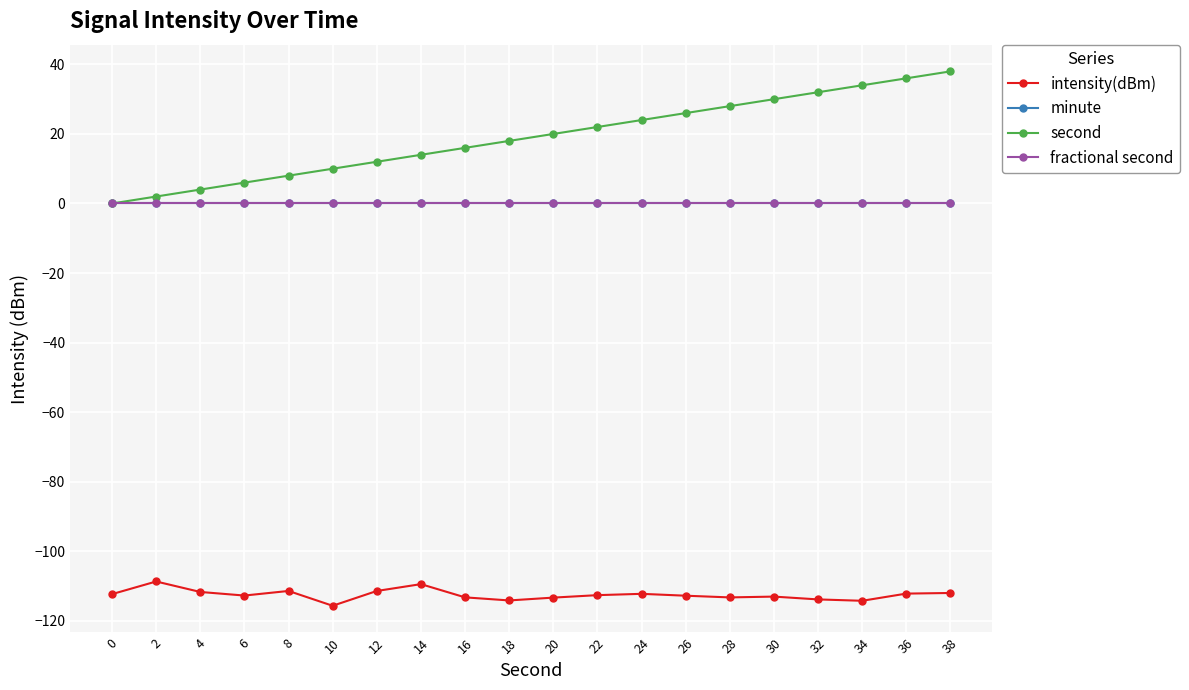

True or false: minute and intensity(dBm) intersect in this chart.

False